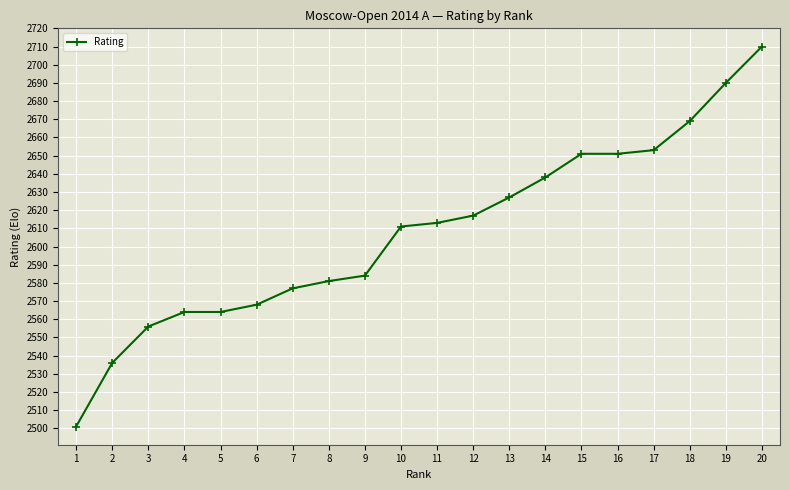

At which category does the chart reach its peak across all series?

20